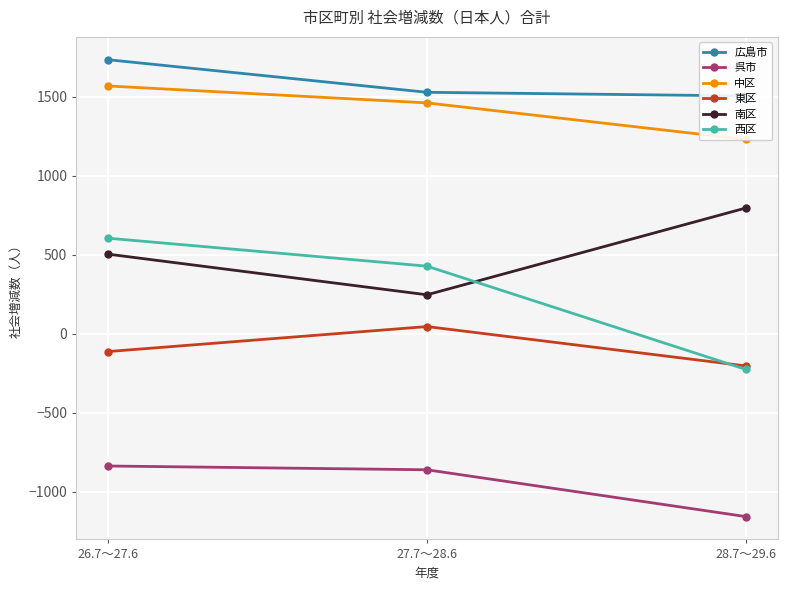

The 東区 series shows -204 at 28.7～29.6. True or false?

True